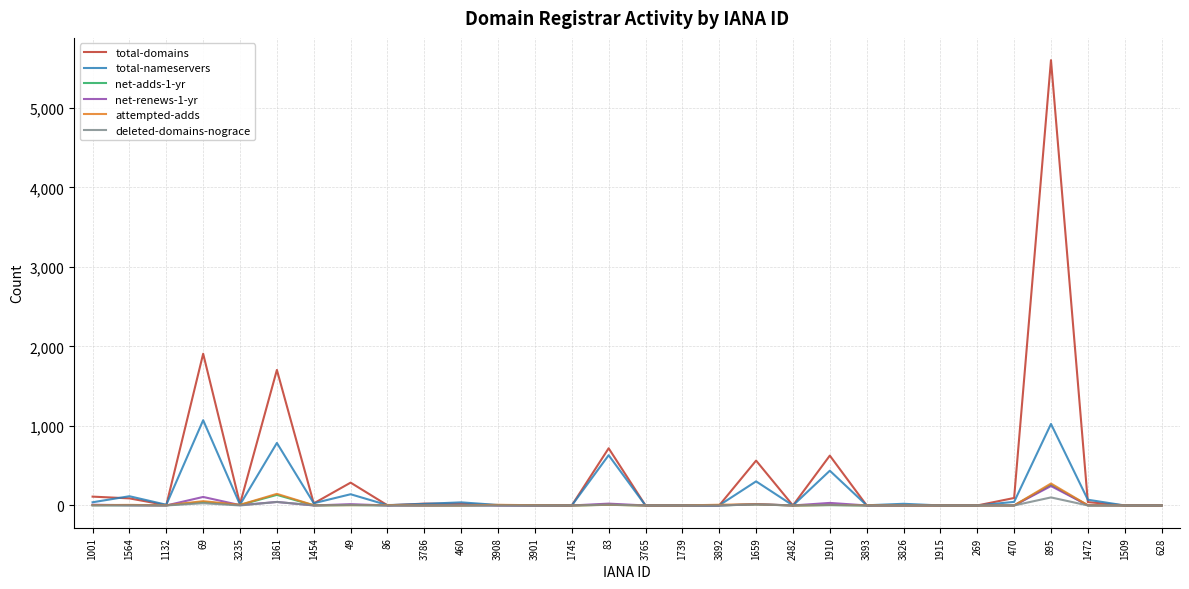

At which category is the sum across all series the highest?

895